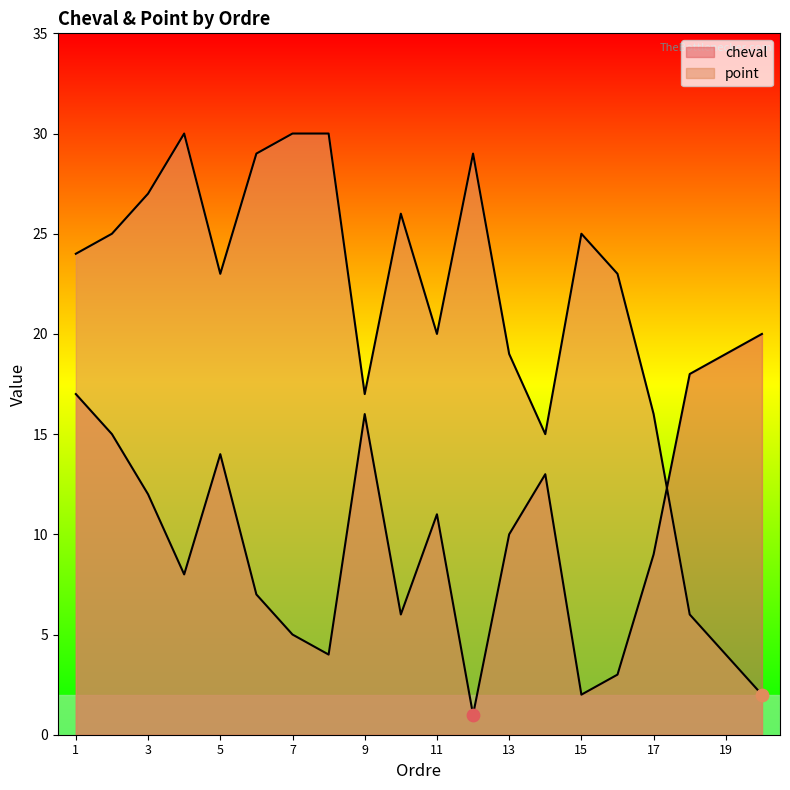

At how many categories does at least one series exceed 28?

5